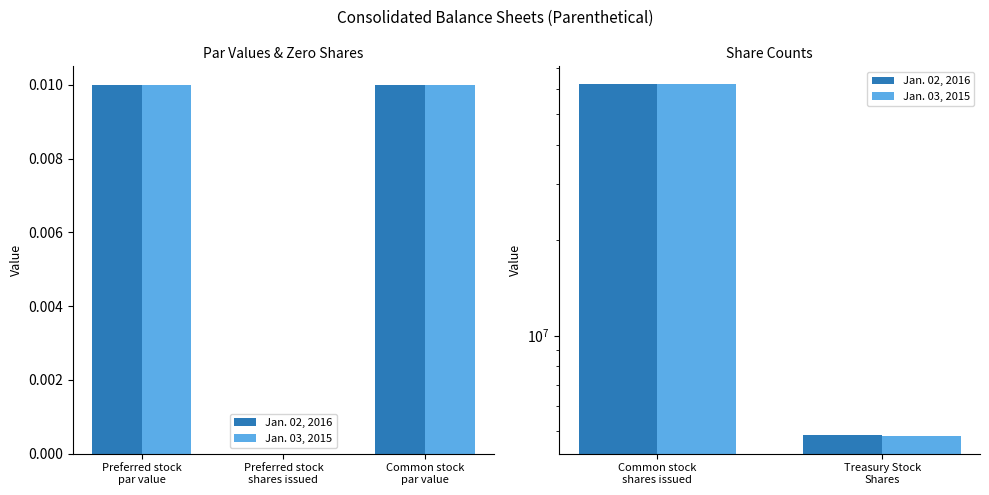

What are all the series names shown in the legend?

Jan. 02, 2016, Jan. 03, 2015